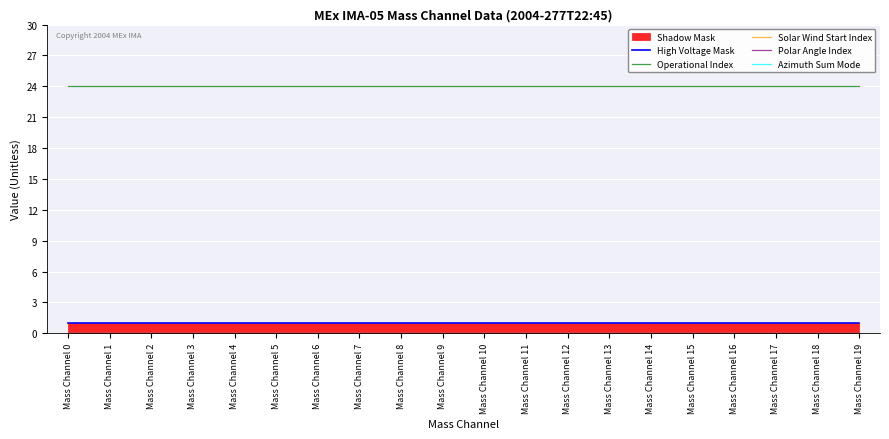

True or false: Azimuth Sum Mode and Solar Wind Start Index cross at least once.

False